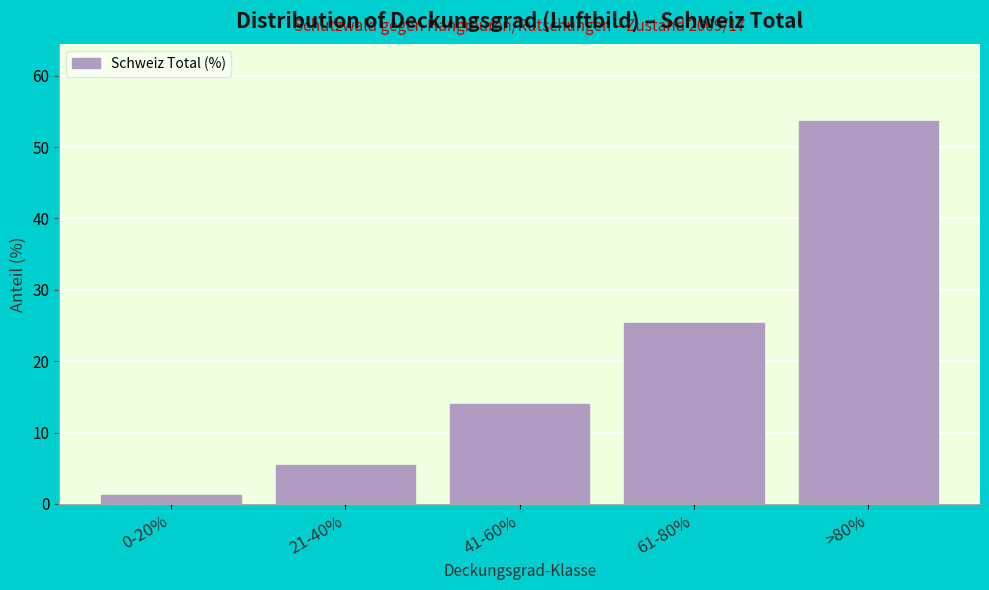

Reading left to right, list all the values displayed in this chart.

1.3	5.5	14.0	25.4	53.7